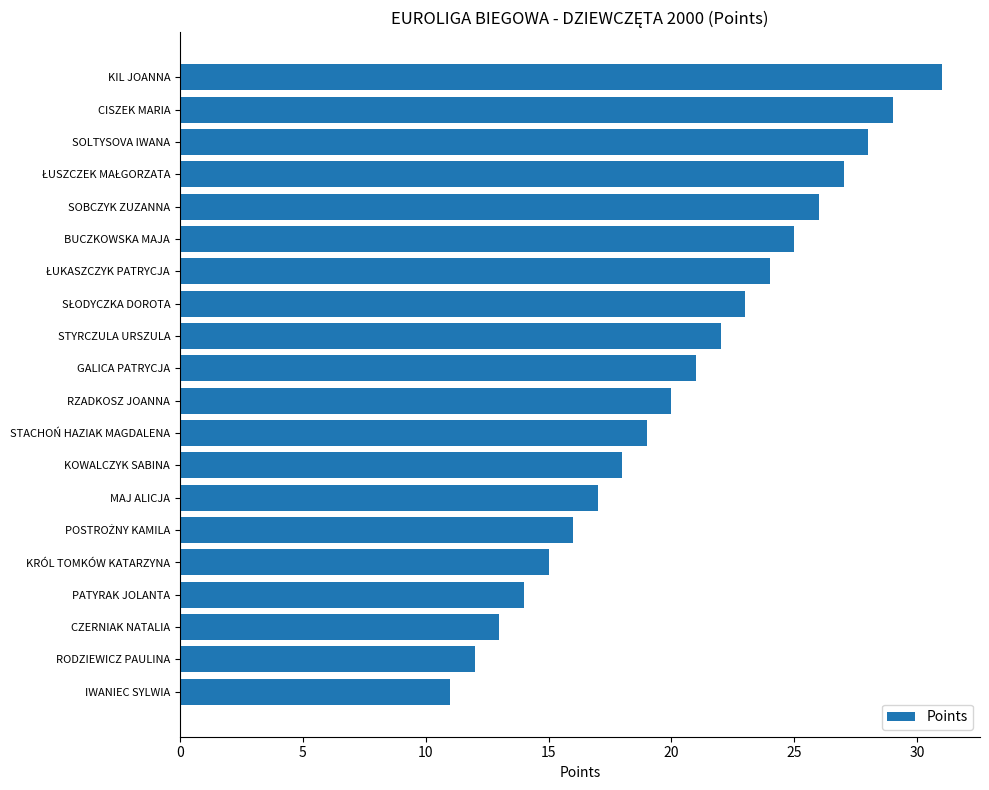

What is the change in value from SOBCZYK ZUZANNA to RZADKOSZ JOANNA?

-6